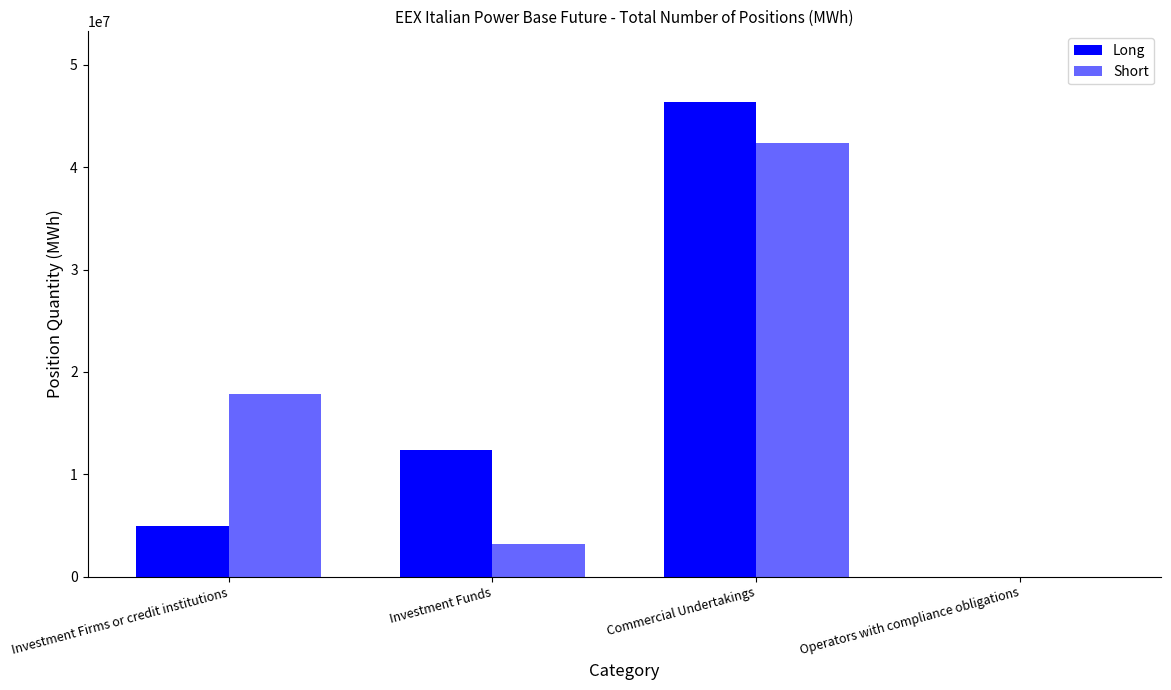

How many distinct data groups are displayed?

2